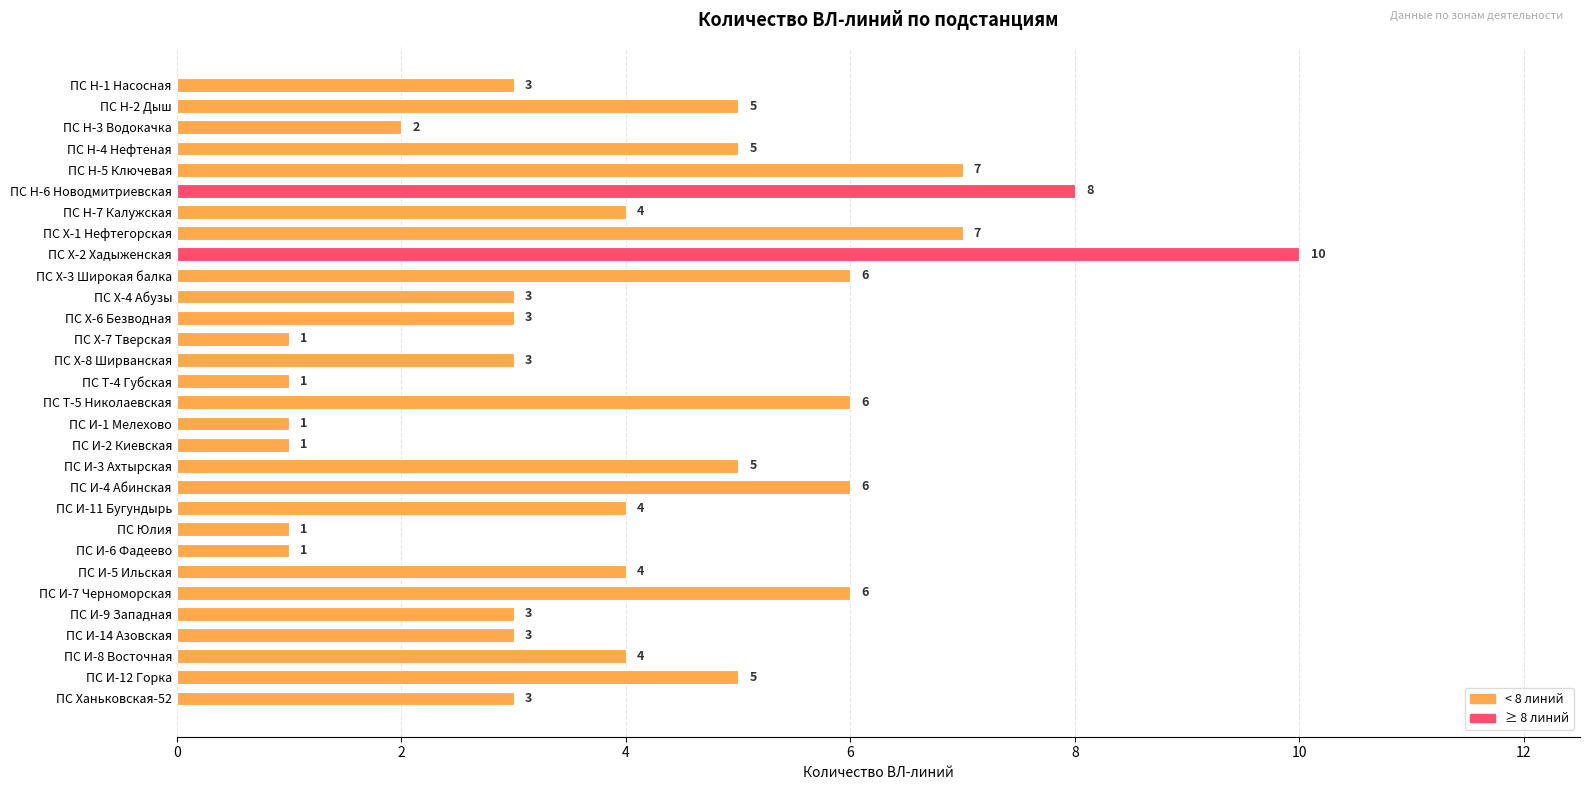

What is the greatest value displayed?

10